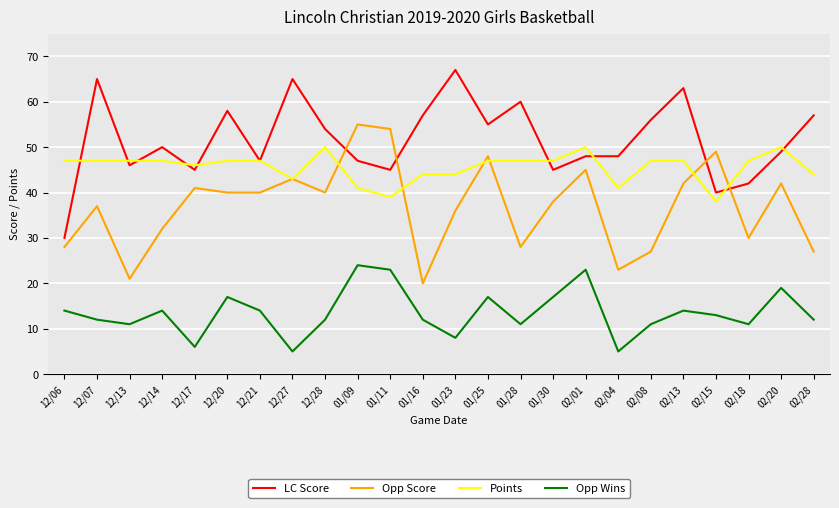

What is the smallest value displayed?

5